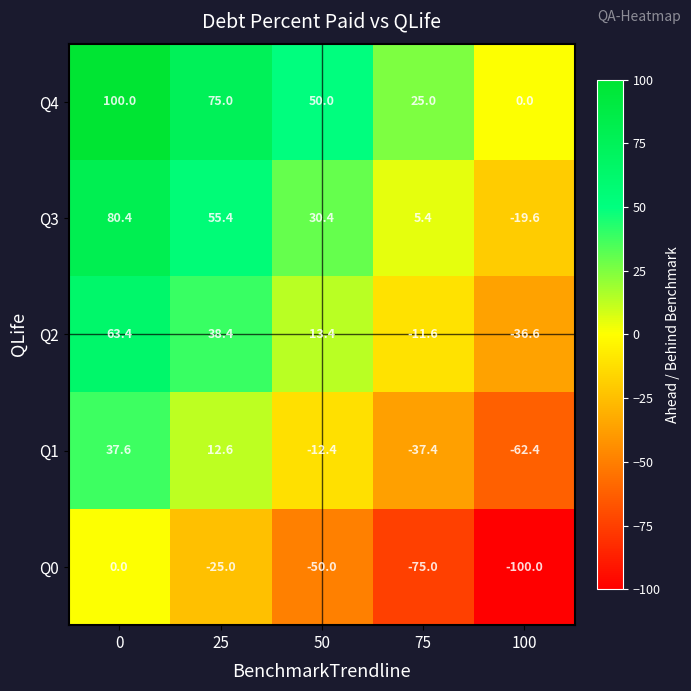

Reading left to right, transcribe all the data shown in this chart.

Q4: 100.0	75.0	50.0	25.0	0.0
Q3: 80.4	55.4	30.4	5.4	-19.6
Q2: 63.4	38.4	13.4	-11.6	-36.6
Q1: 37.6	12.6	-12.4	-37.4	-62.4
Q0: 0.0	-25.0	-50.0	-75.0	-100.0